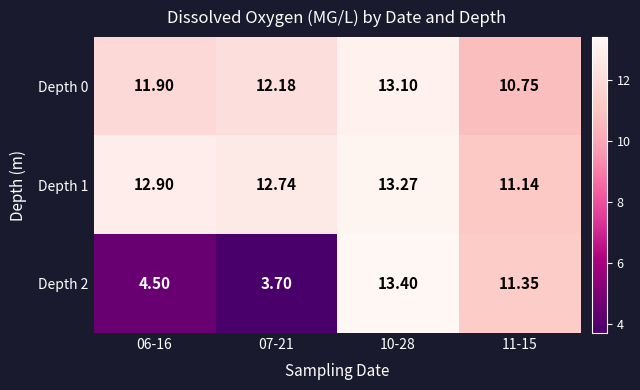

What is the spread (max minus min) of values at 10-28?

0.3